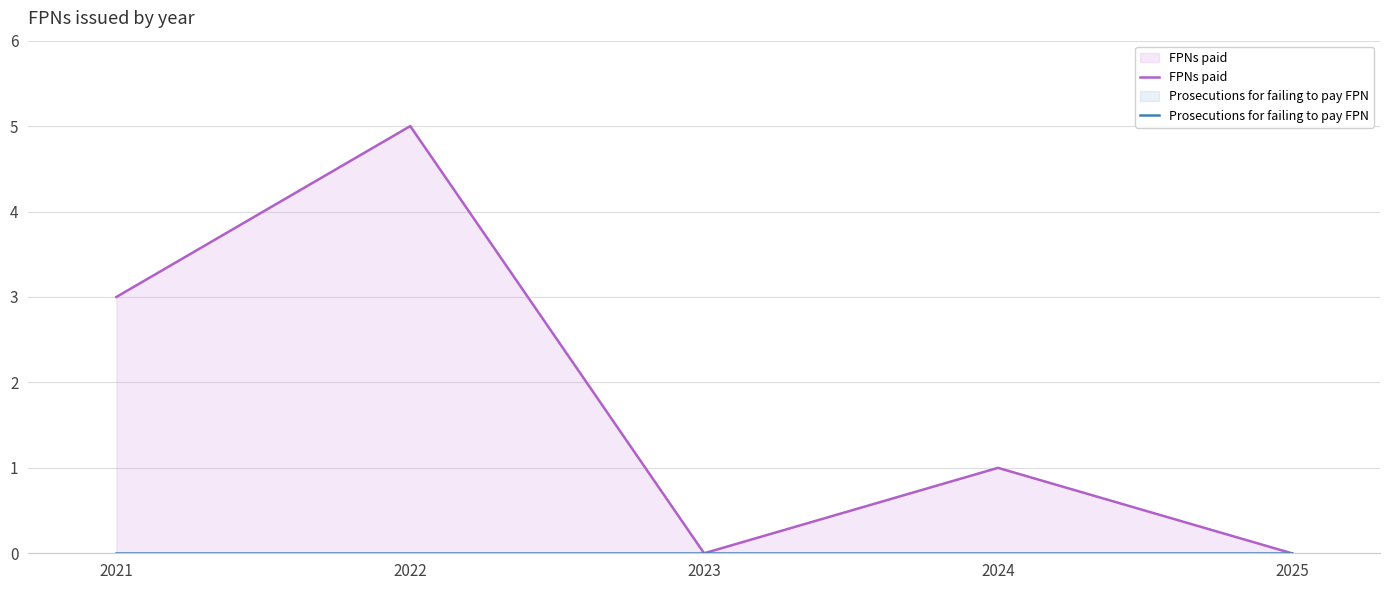

True or false: FPNs paid and Prosecutions for failing to pay FPN cross at least once.

False